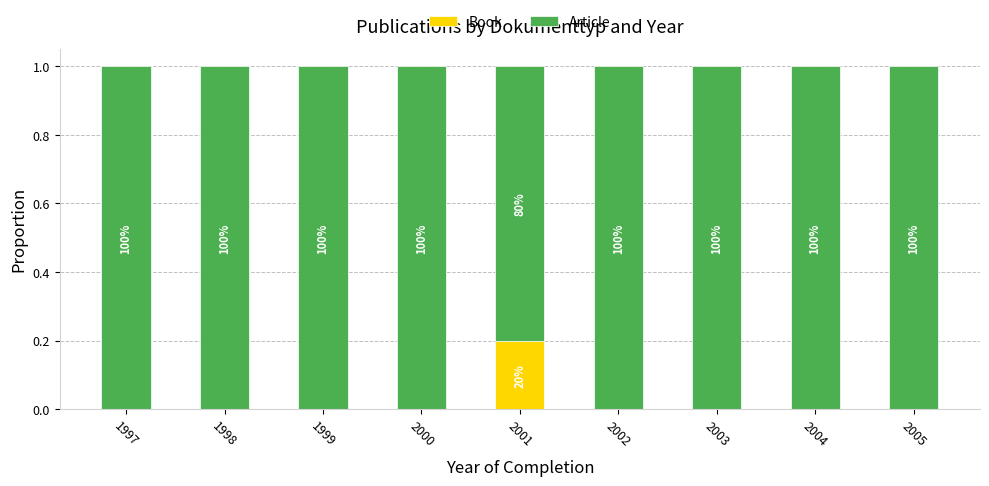

Where is Article nearest to the value 0?

2001